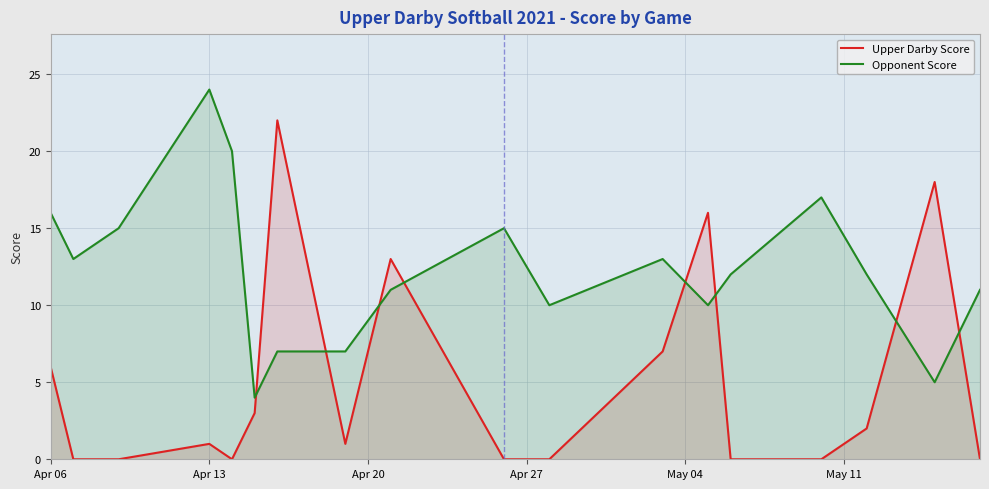

Which category has the highest value across all series?

Apr 13